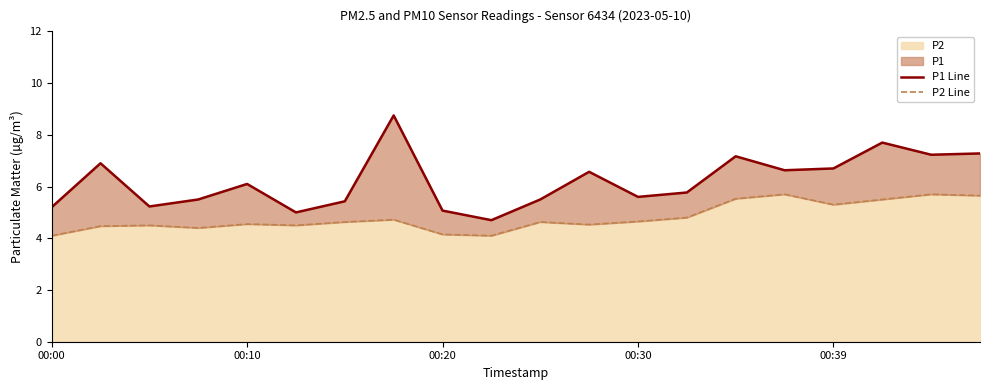

At which category is the sum across all series the highest?

7